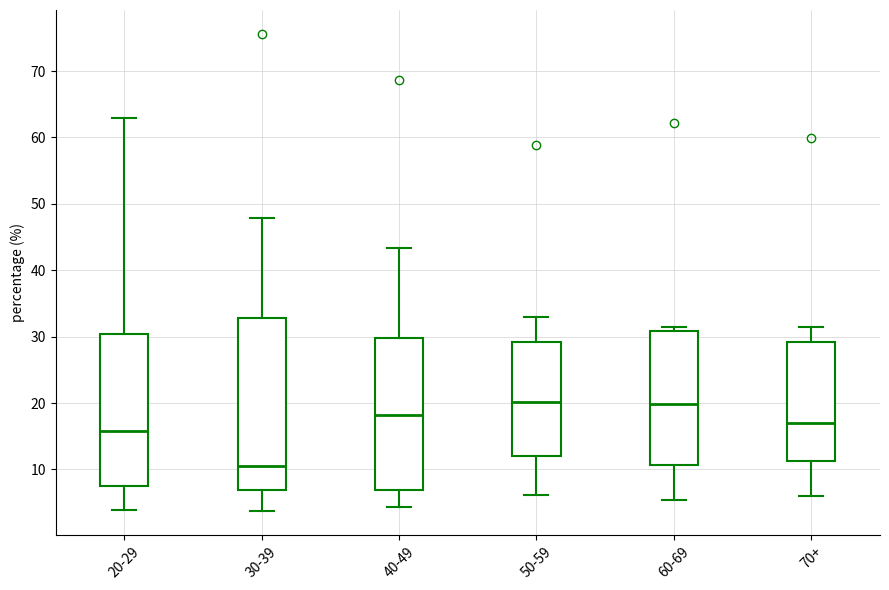

Where does the median line of the box for 60-69 sit on the y-axis? The values are not printed on the chart, so give them approximately, as read against the axis.

20